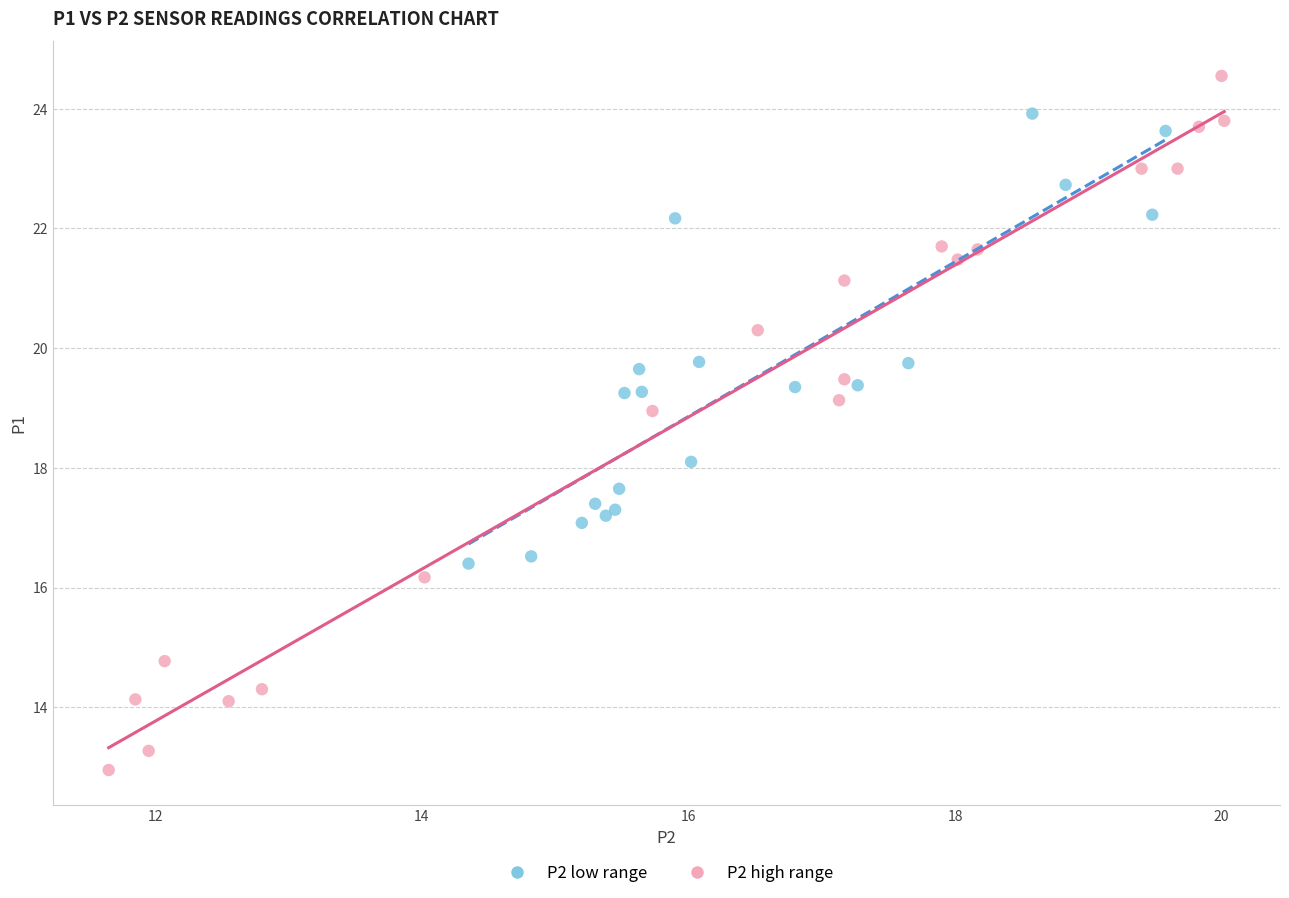

Which series reaches the minimum Y coordinate?

P2 high range